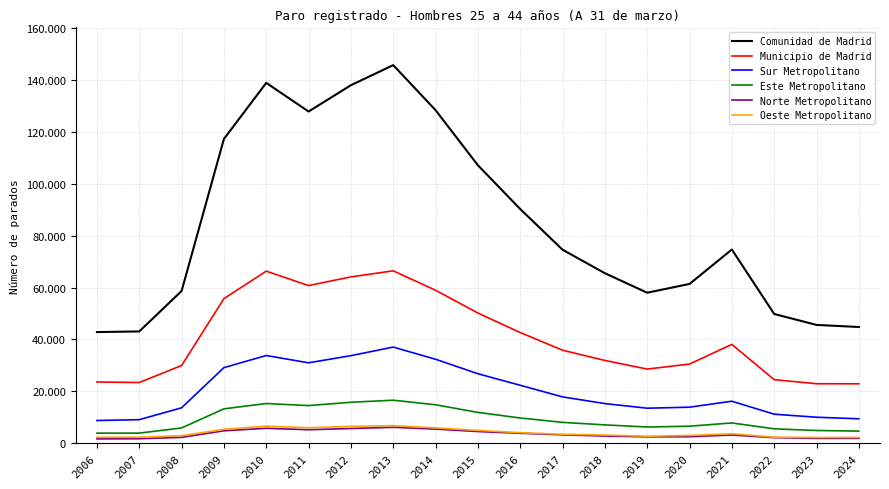

Does the chart display data point markers on the line(s)?

No